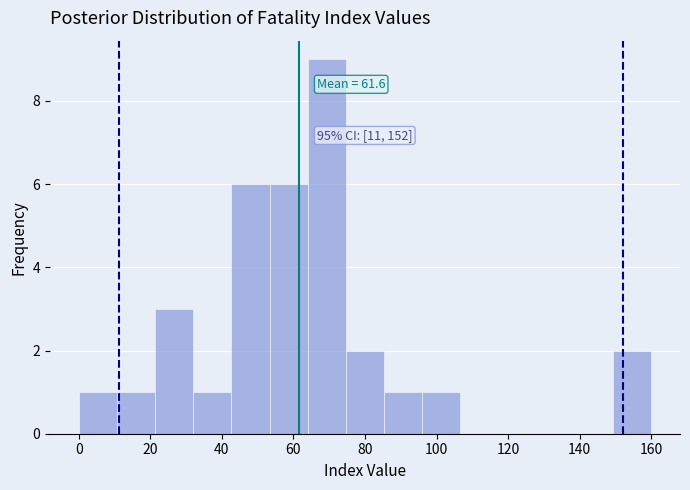

Over which range of the x-axis is the bar tallest?

64 to 74